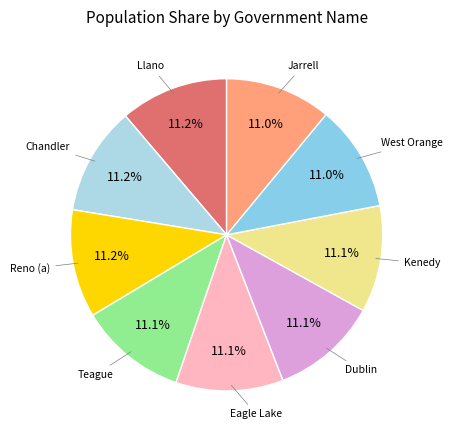

Is there any slice that represents more than half of the pie?

No